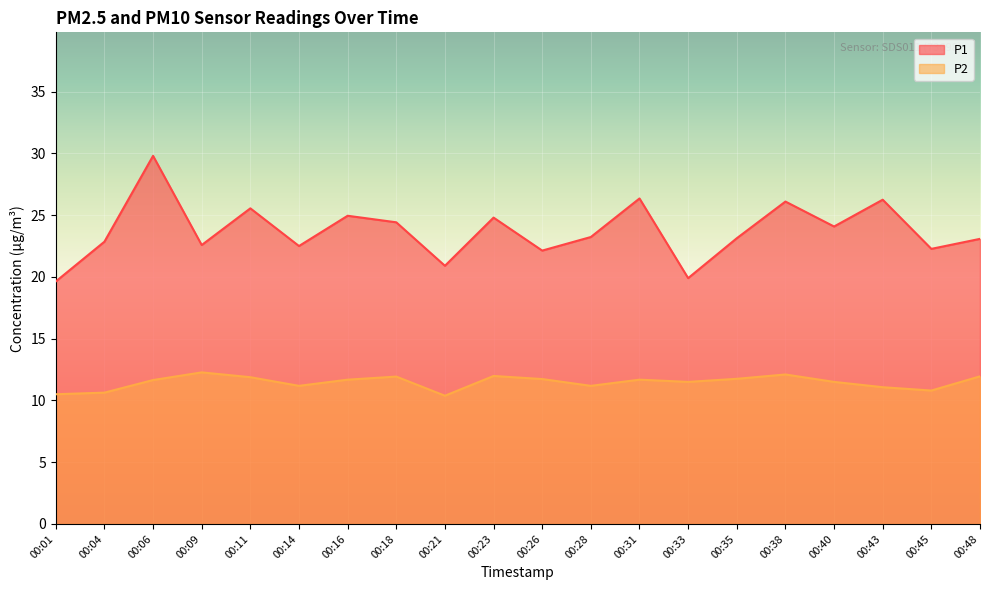

What is the spread (max minus min) of values at 00:40?

12.6